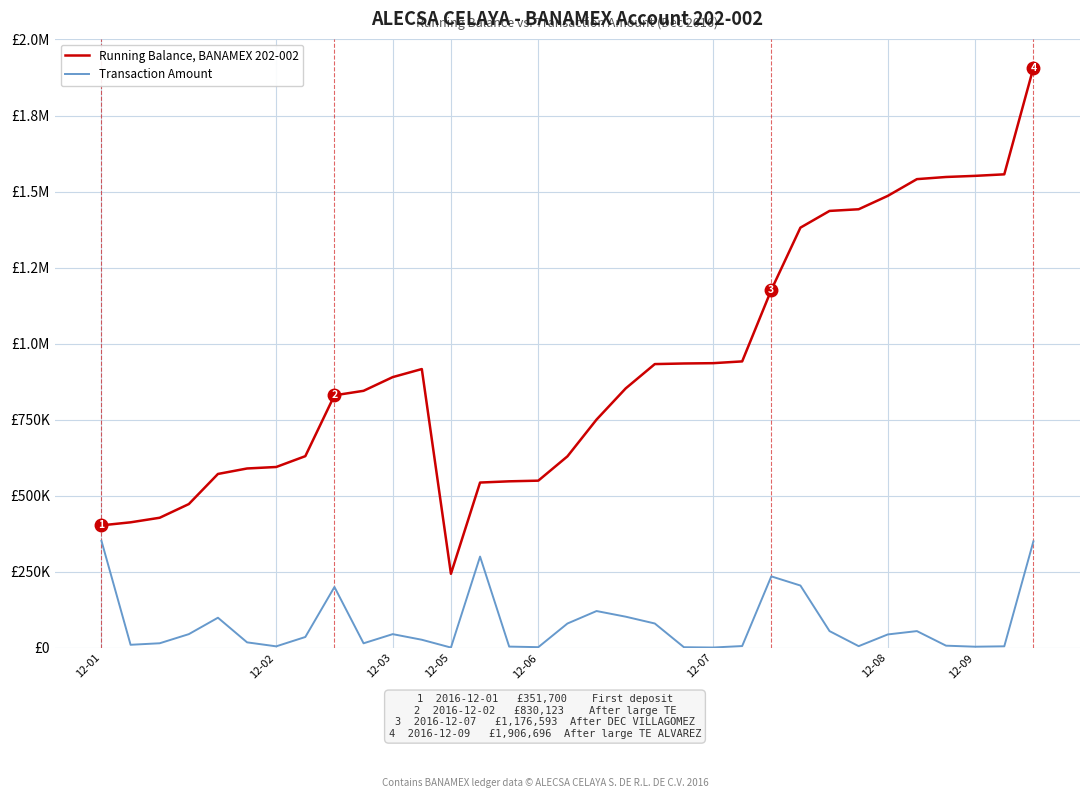

Does the chart have visible grid lines?

Yes